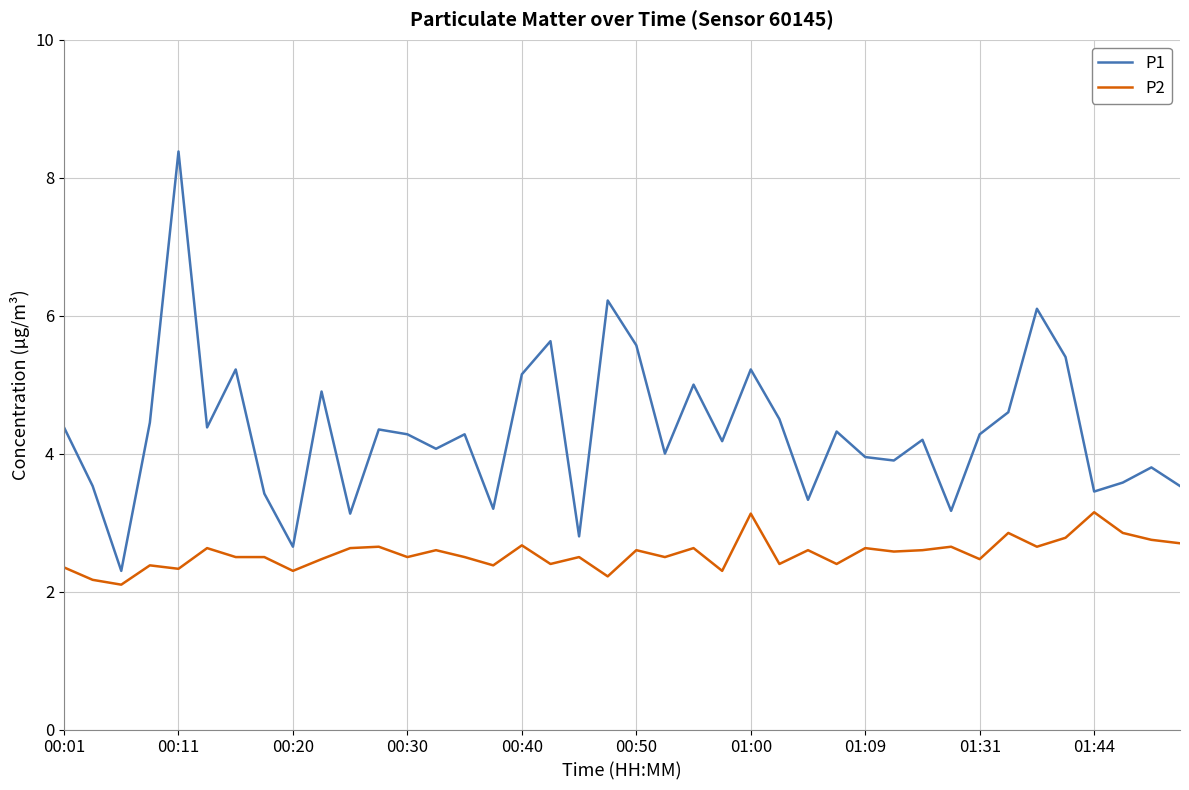

True or false: P1 and P2 intersect in this chart.

False